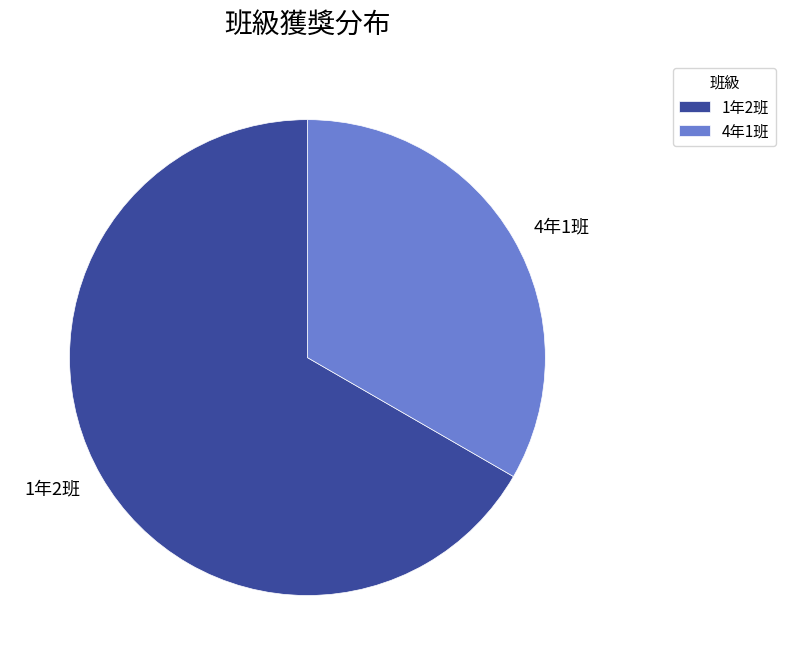

Which slice is the largest?

1年2班